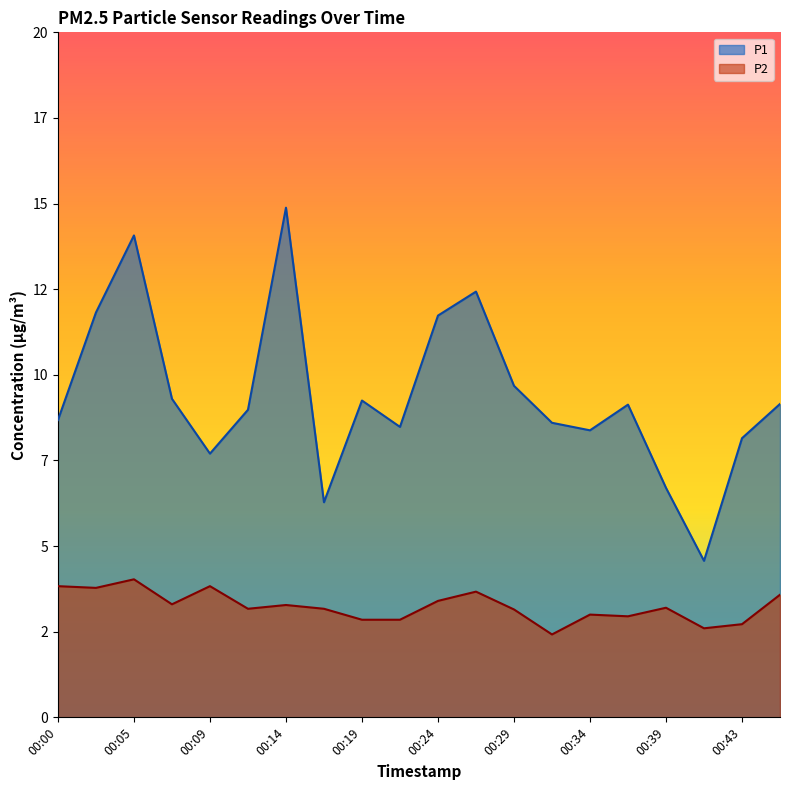

Reading left to right, list all the values displayed in this chart.

P1: 8.7	11.8	14.1	9.3	7.7	9.0	14.9	6.3	9.2	8.5	11.7	12.4	9.7	8.6	8.4	9.1	6.7	4.6	8.2	9.2
P2: 3.8	3.8	4.0	3.3	3.8	3.2	3.3	3.2	2.9	2.9	3.4	3.7	3.1	2.4	3.0	3.0	3.2	2.6	2.7	3.6